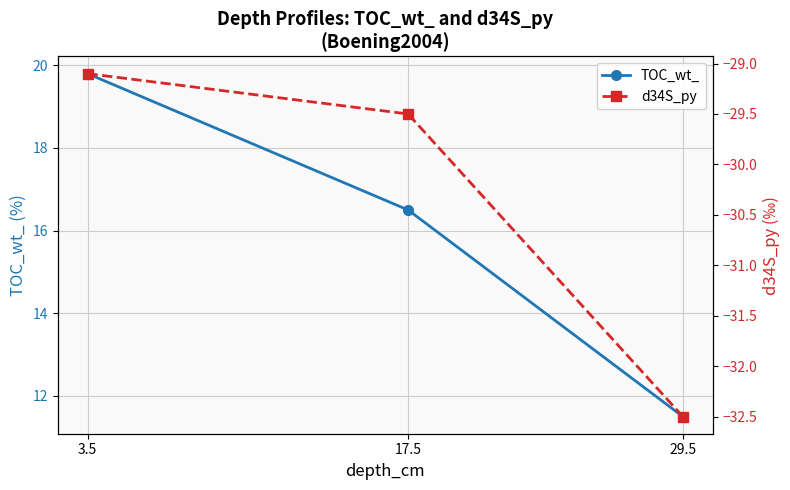

Reading left to right, list all the values displayed in this chart.

TOC_wt_: 3.5=19.8	17.5=16.5	29.5=11.5
d34S_py: 3.5=-29.1	17.5=-29.5	29.5=-32.5